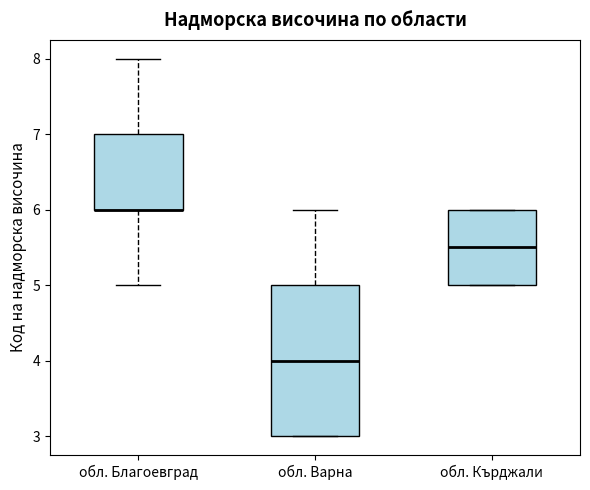

Where is the upper edge of the box for обл. Кърджали on the y-axis? The values are not printed on the chart, so give them approximately, as read against the axis.

6.0